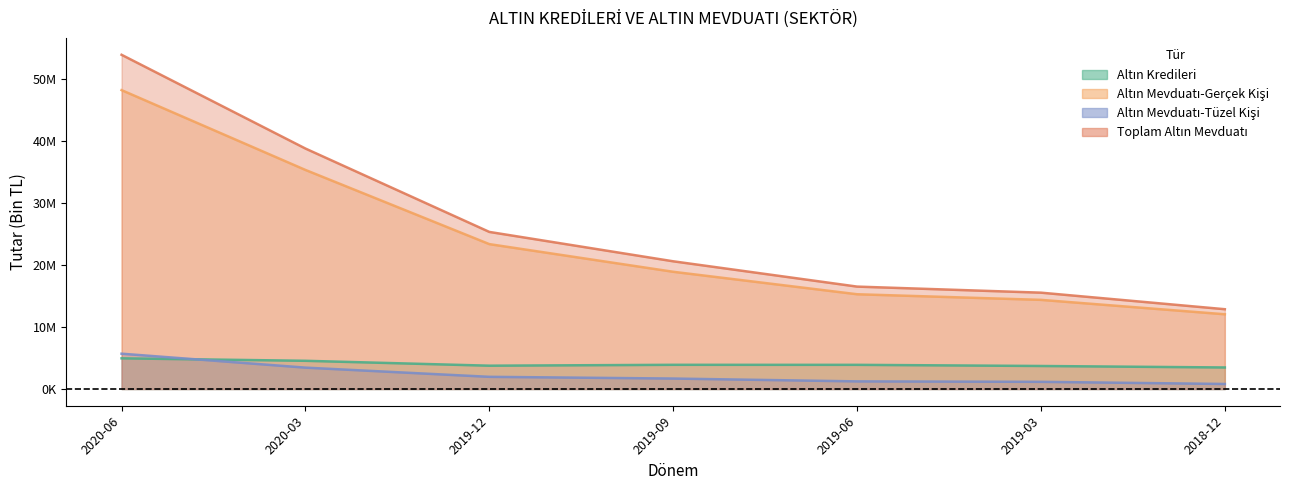

The Altın Kredileri series shows 749292 at 2018-12. True or false?

False